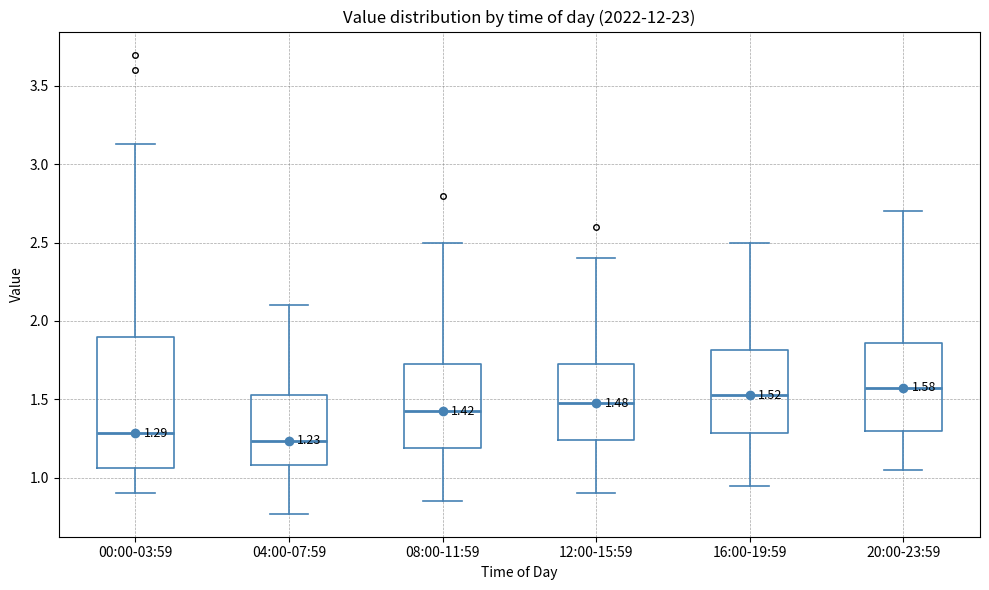

Which box's median line is the lowest?

04:00-07:59